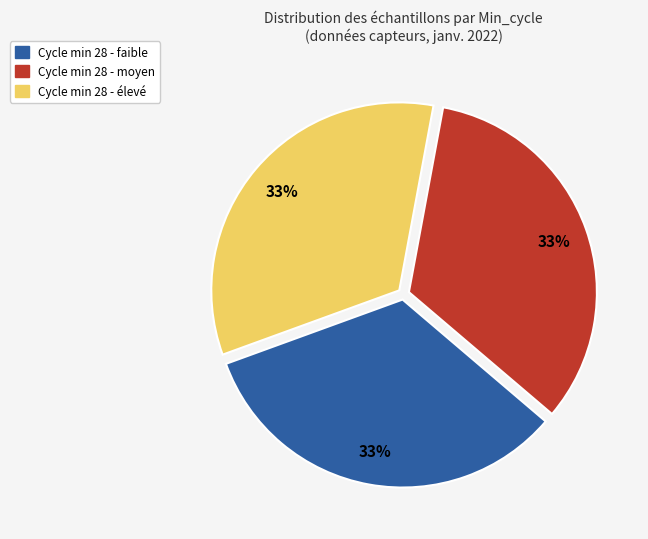

To the nearest percent, what portion does Cycle min 28 - élevé represent?

33%